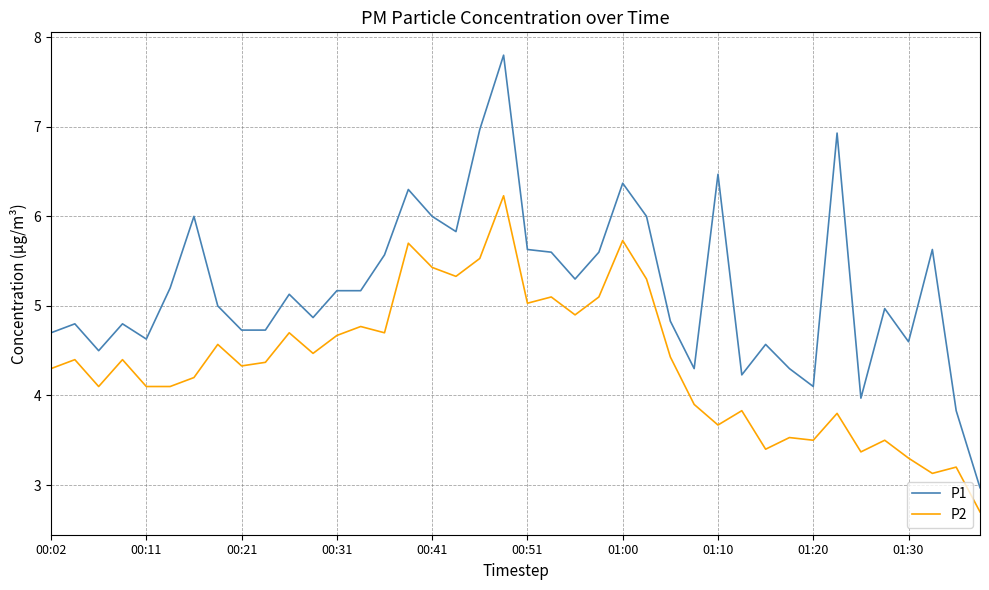

Which series has the largest total across all categories?

P1